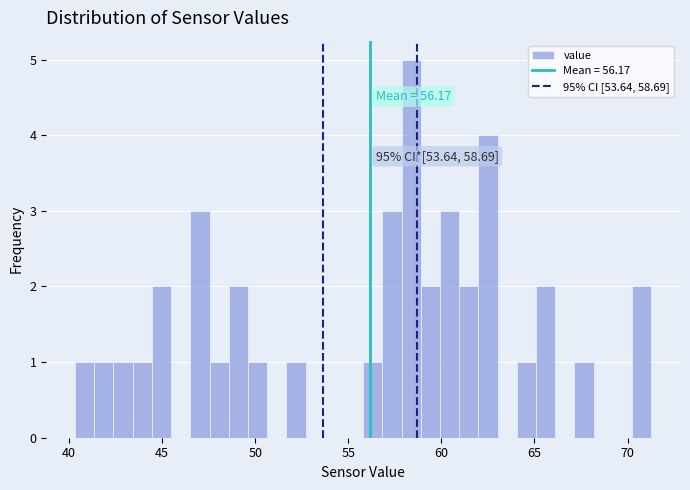

Read against the x-axis, roughly where is the centre of the tallest bar?

58.5